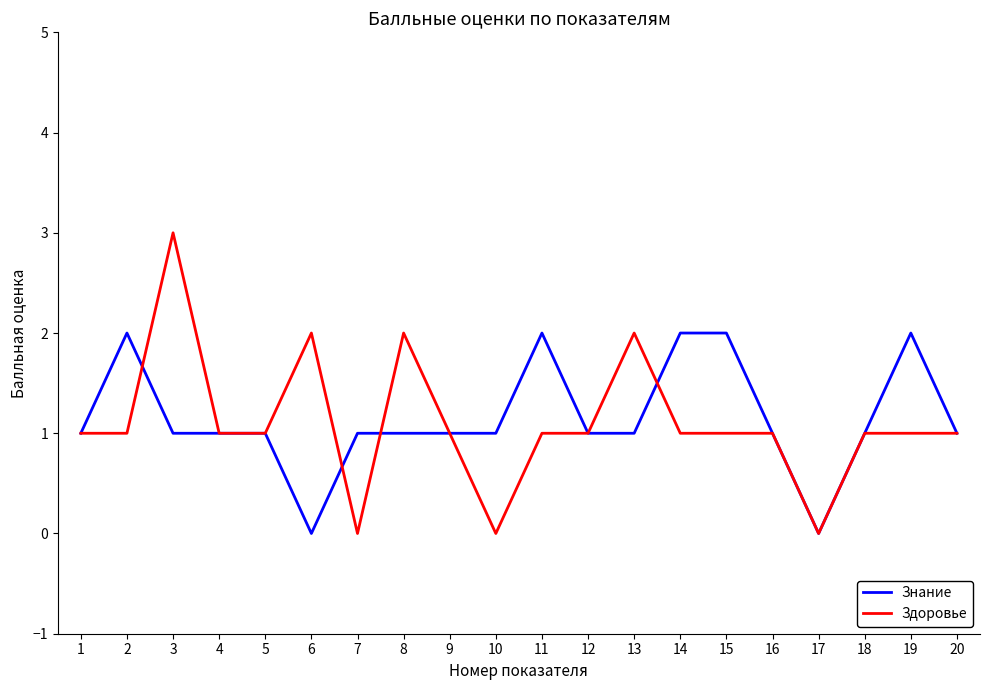

The value of Знание at 9 is 1. True or false?

True